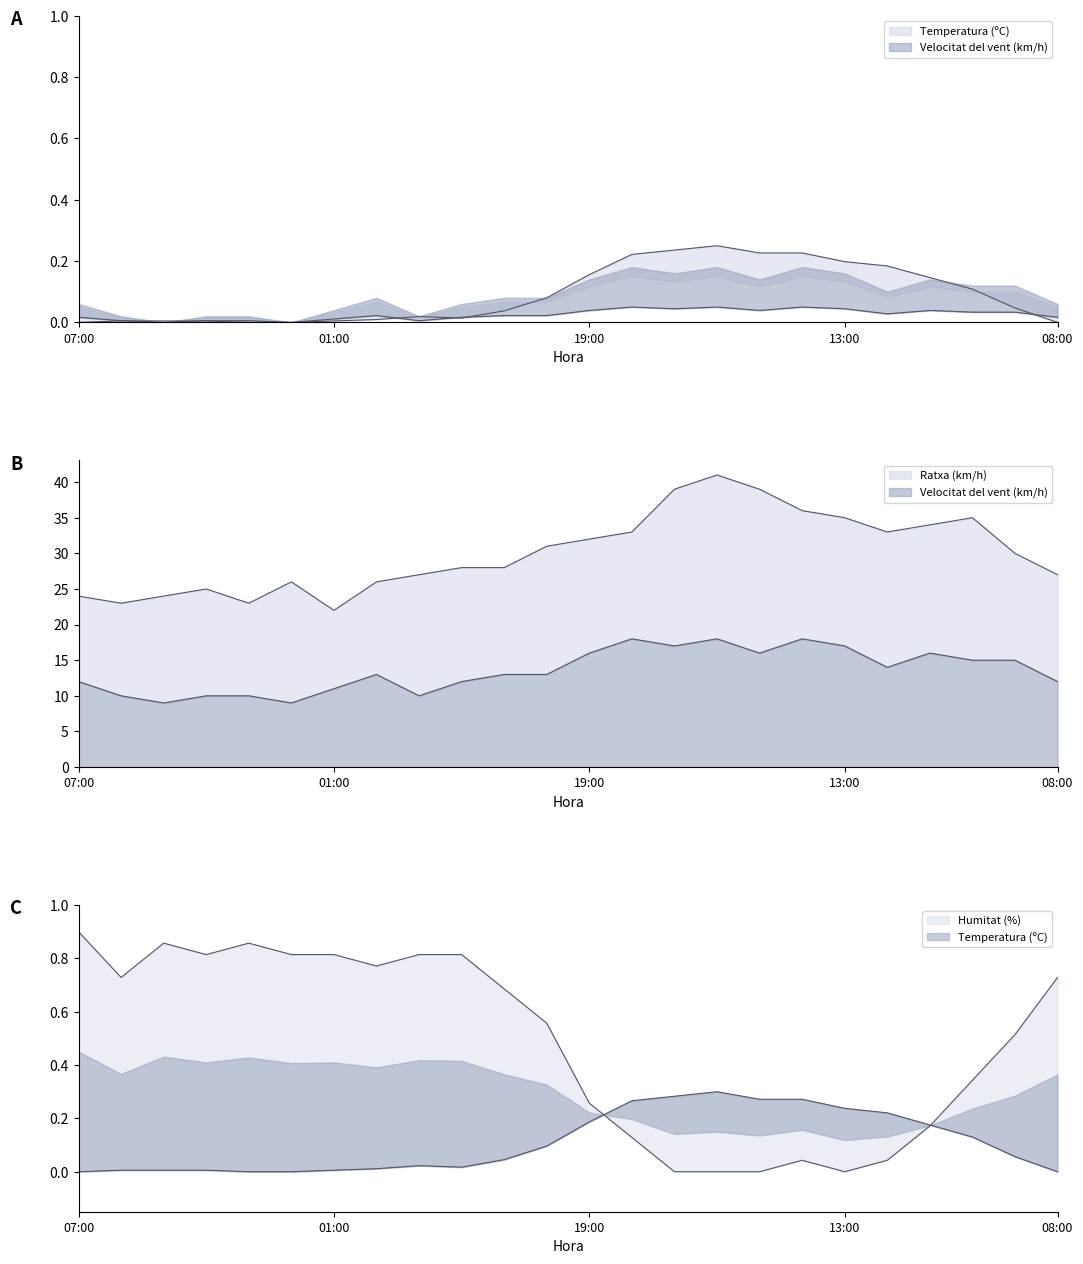

What is the average value of the Temperatura (ºC) series?

0.1